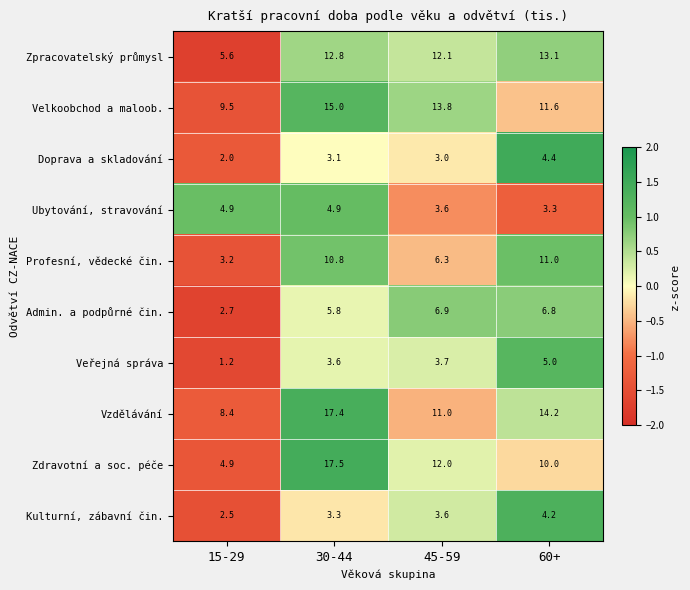

Which series has the largest total across all categories?

Vzdělávání